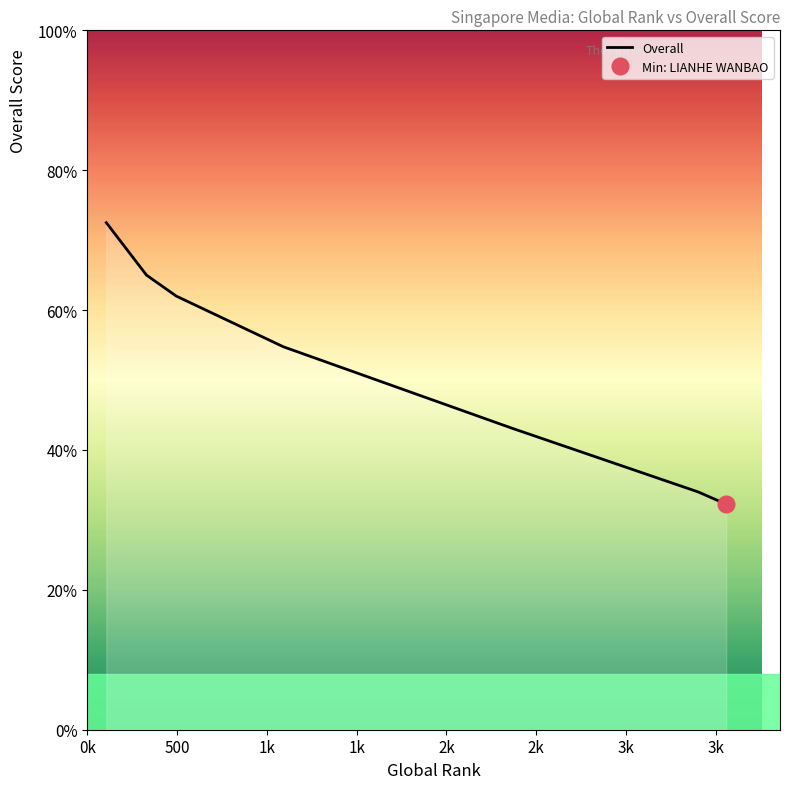

What is the maximum value for Overall?

72.5